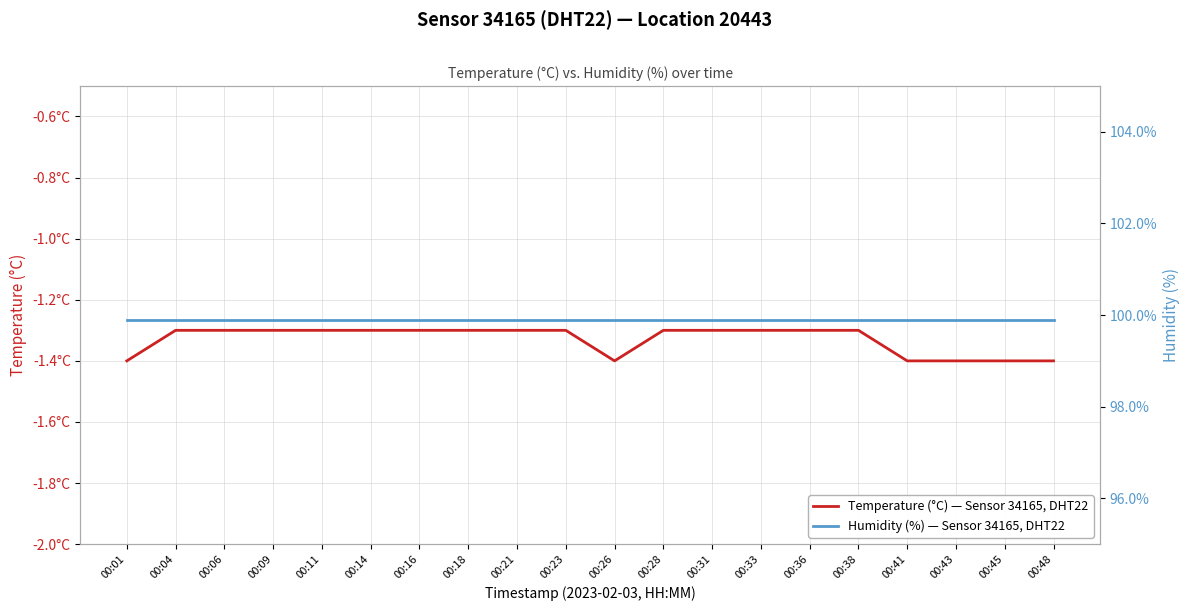

Is the value of Humidity (%) — Sensor 34165, DHT22 at 00:01 greater than the value of Temperature (°C) — Sensor 34165, DHT22 at 00:45?

Yes